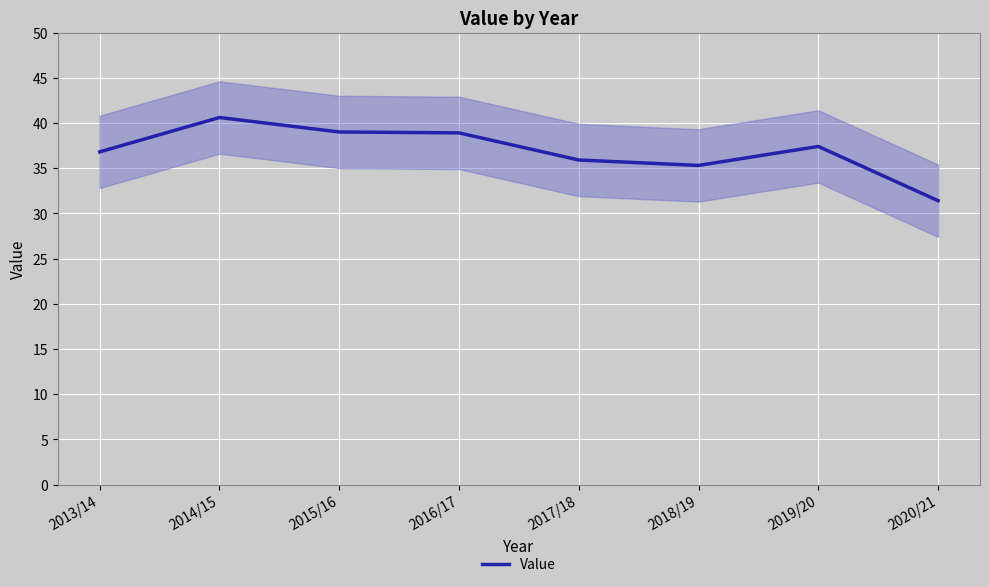

How many series are shown in this chart?

1